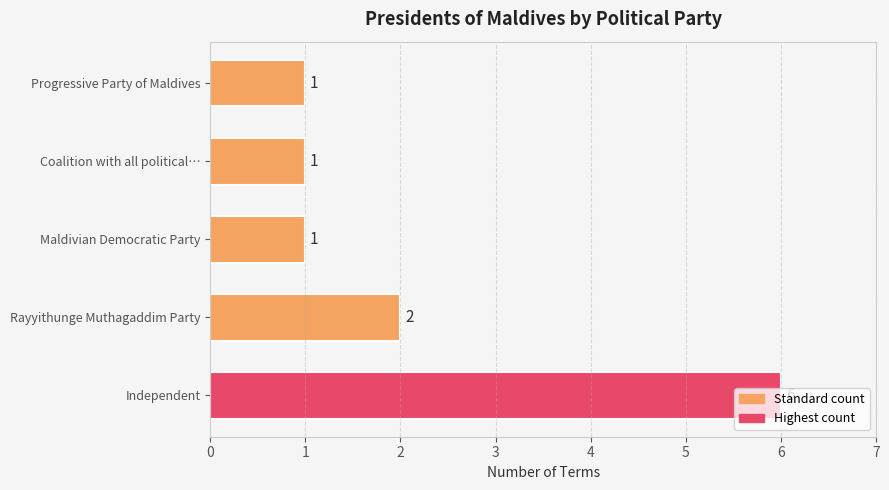

Does the chart contain any negative values?

No